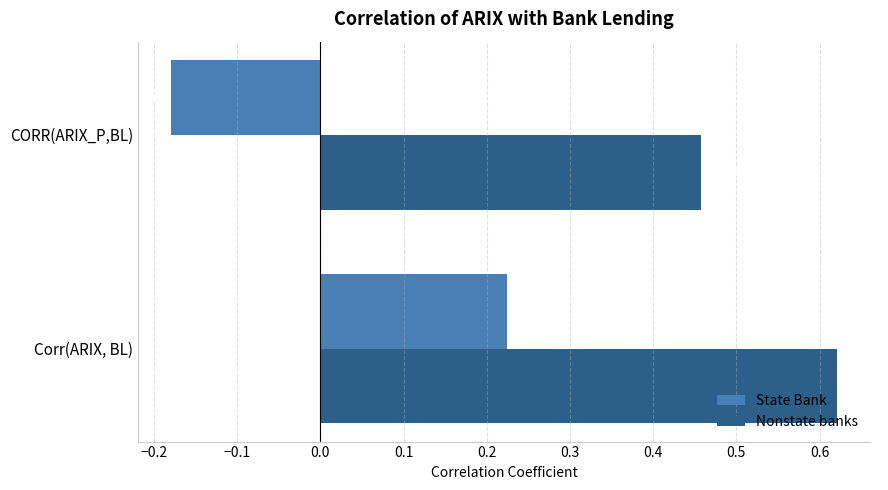

At which label is Nonstate banks closest to 0?

CORR(ARIX_P,BL)